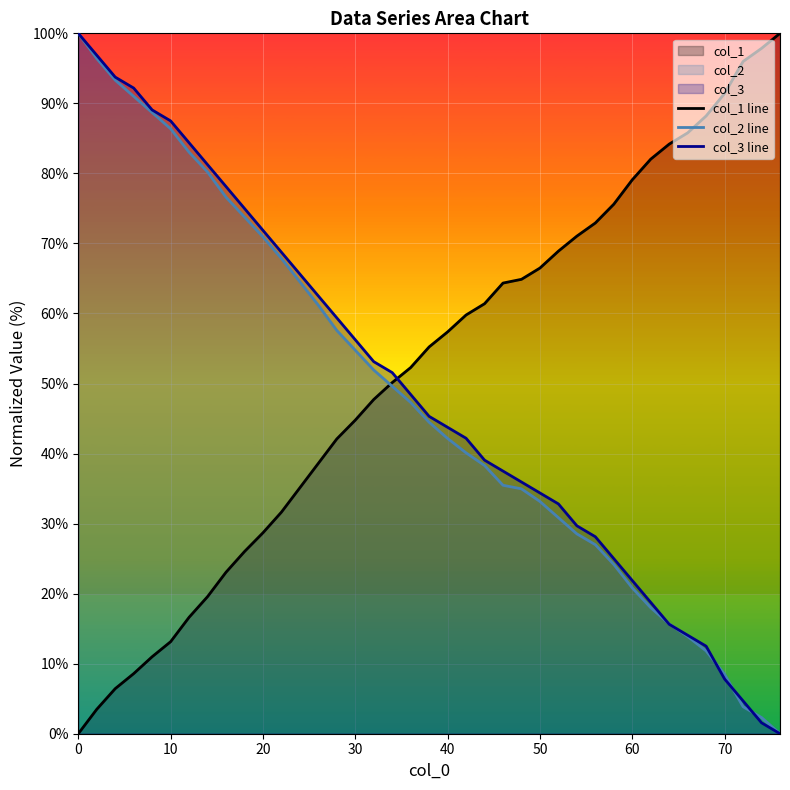

What is the sum of all col_2 line values?

1869.2